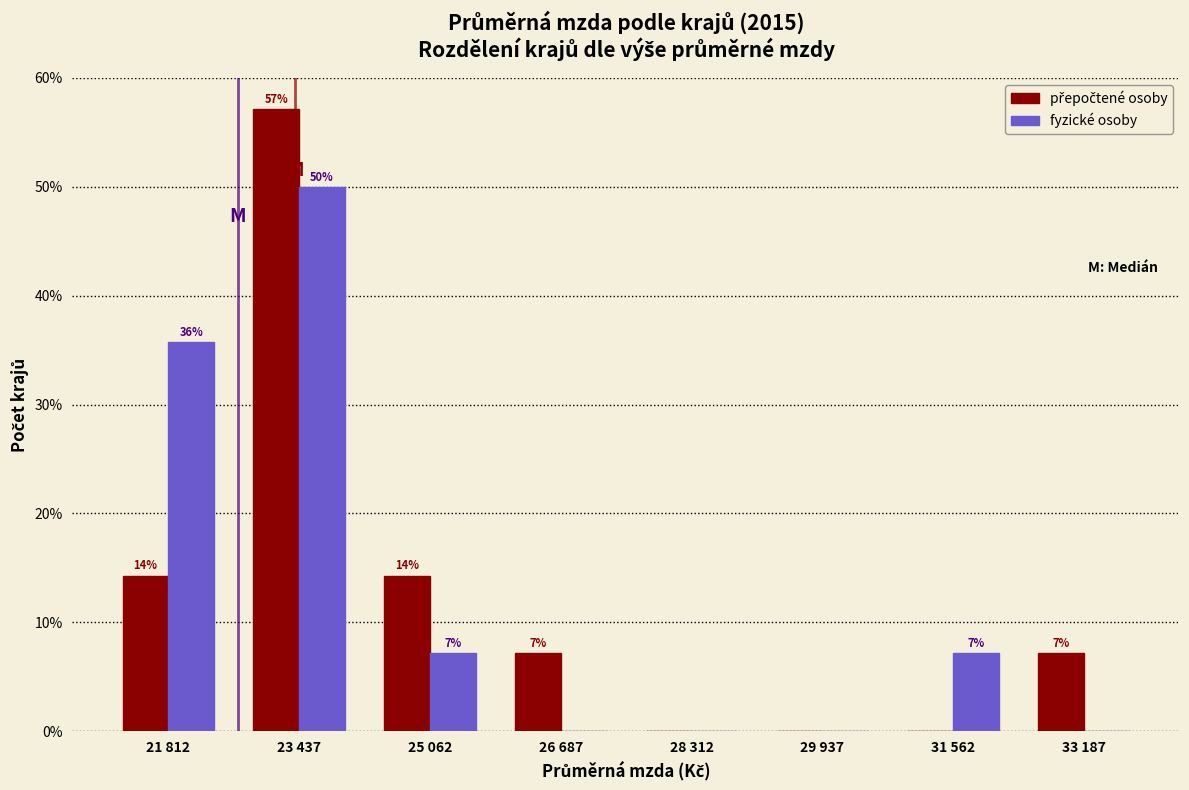

Are the bars grouped side by side (vs. stacked)?

Yes